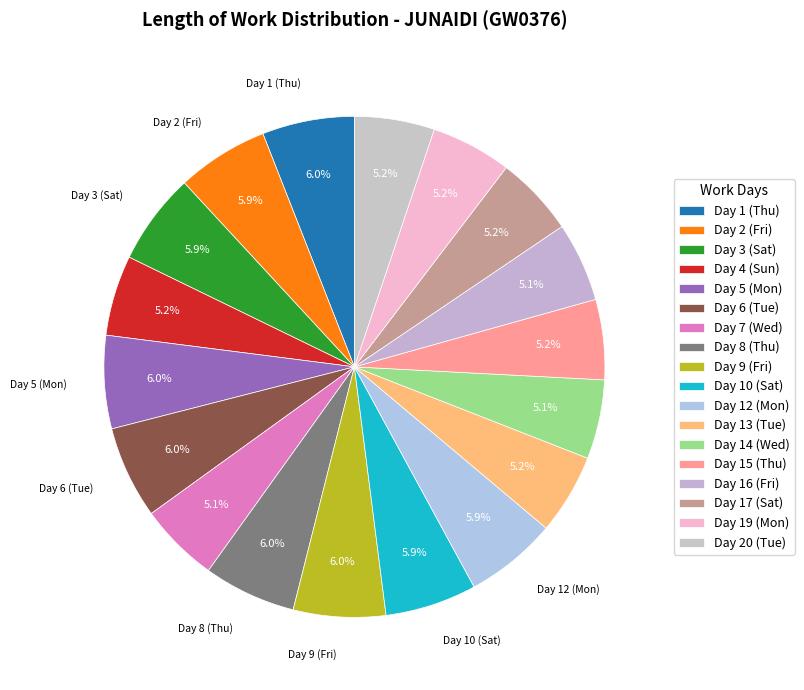

Count the number of slices in the pie.

18